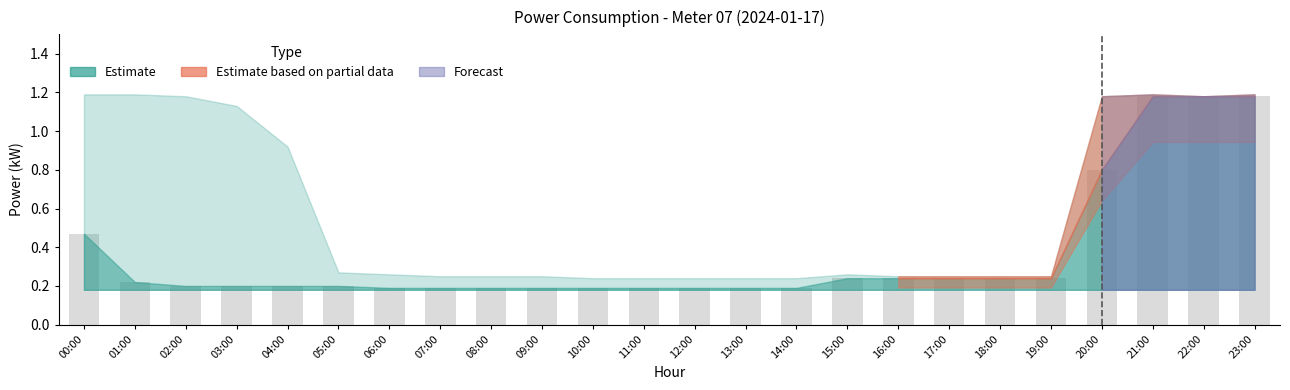

How many values are between 0 and 1?

21